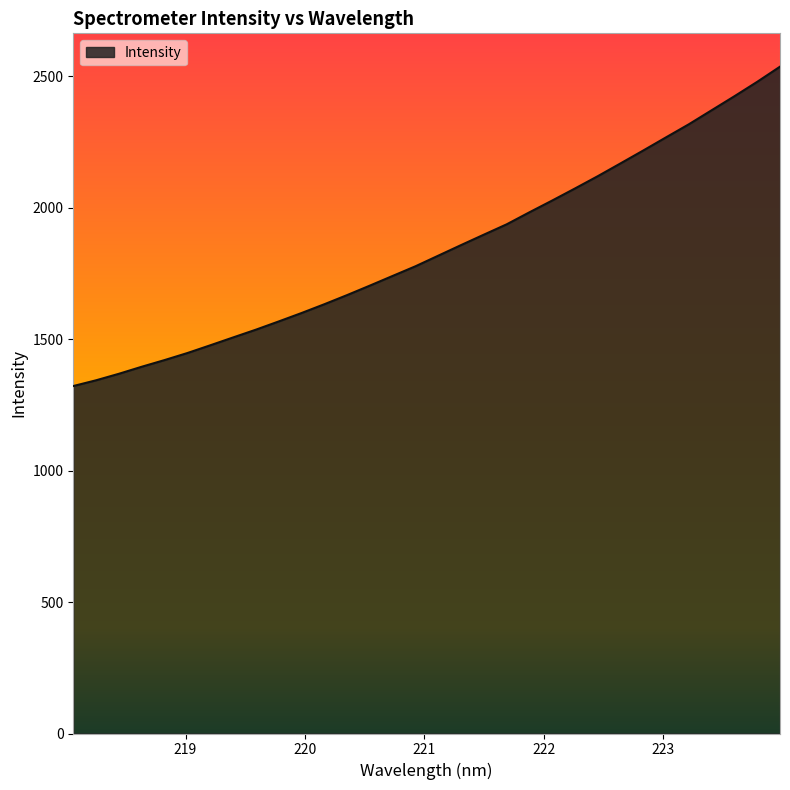

Reading left to right, transcribe all the data shown in this chart.

1321.7	1343.6	1368.4	1395.1	1420.5	1447.3	1476.6	1506.5	1536.0	1567.3	1599.3	1632.8	1667.6	1703.8	1740.6	1777.3	1817.6	1857.9	1897.6	1936.8	1982.7	2027.5	2073.3	2120.0	2168.8	2217.9	2267.9	2317.6	2370.9	2424.2	2479.0	2536.6